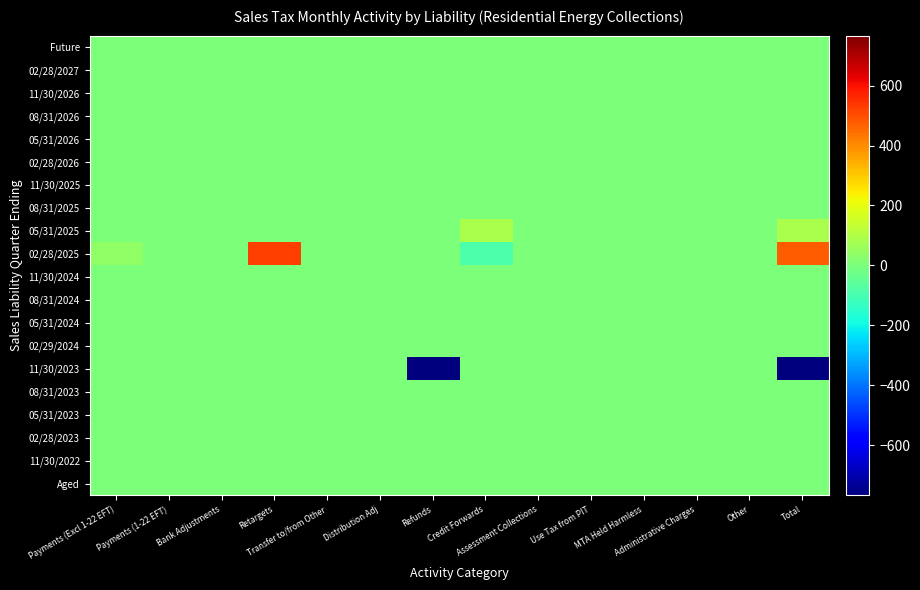

Reading right to left, extract all data points from this chart.

Future: Total=0.0	Other=0.0	Administrative Charges=0.0	MTA Held Harmless=0.0	Use Tax from PIT=0.0	Assessment Collections=0.0	Credit Forwards=0.0	Refunds=0.0	Distribution Adj=0.0	Transfer to/from Other=0.0	Retargets=0.0	Bank Adjustments=0.0	Payments (1-22 EFT)=0.0	Payments (Excl 1-22 EFT)=0.0
02/28/2027: Total=0.0	Other=0.0	Administrative Charges=0.0	MTA Held Harmless=0.0	Use Tax from PIT=0.0	Assessment Collections=0.0	Credit Forwards=0.0	Refunds=0.0	Distribution Adj=0.0	Transfer to/from Other=0.0	Retargets=0.0	Bank Adjustments=0.0	Payments (1-22 EFT)=0.0	Payments (Excl 1-22 EFT)=0.0
11/30/2026: Total=0.0	Other=0.0	Administrative Charges=0.0	MTA Held Harmless=0.0	Use Tax from PIT=0.0	Assessment Collections=0.0	Credit Forwards=0.0	Refunds=0.0	Distribution Adj=0.0	Transfer to/from Other=0.0	Retargets=0.0	Bank Adjustments=0.0	Payments (1-22 EFT)=0.0	Payments (Excl 1-22 EFT)=0.0
08/31/2026: Total=0.0	Other=0.0	Administrative Charges=0.0	MTA Held Harmless=0.0	Use Tax from PIT=0.0	Assessment Collections=0.0	Credit Forwards=0.0	Refunds=0.0	Distribution Adj=0.0	Transfer to/from Other=0.0	Retargets=0.0	Bank Adjustments=0.0	Payments (1-22 EFT)=0.0	Payments (Excl 1-22 EFT)=0.0
05/31/2026: Total=0.0	Other=0.0	Administrative Charges=0.0	MTA Held Harmless=0.0	Use Tax from PIT=0.0	Assessment Collections=0.0	Credit Forwards=0.0	Refunds=0.0	Distribution Adj=0.0	Transfer to/from Other=0.0	Retargets=0.0	Bank Adjustments=0.0	Payments (1-22 EFT)=0.0	Payments (Excl 1-22 EFT)=0.0
02/28/2026: Total=0.0	Other=0.0	Administrative Charges=0.0	MTA Held Harmless=0.0	Use Tax from PIT=0.0	Assessment Collections=0.0	Credit Forwards=0.0	Refunds=0.0	Distribution Adj=0.0	Transfer to/from Other=0.0	Retargets=0.0	Bank Adjustments=0.0	Payments (1-22 EFT)=0.0	Payments (Excl 1-22 EFT)=0.0
11/30/2025: Total=0.0	Other=0.0	Administrative Charges=0.0	MTA Held Harmless=0.0	Use Tax from PIT=0.0	Assessment Collections=0.0	Credit Forwards=0.0	Refunds=0.0	Distribution Adj=0.0	Transfer to/from Other=0.0	Retargets=0.0	Bank Adjustments=0.0	Payments (1-22 EFT)=0.0	Payments (Excl 1-22 EFT)=0.0
08/31/2025: Total=0.0	Other=0.0	Administrative Charges=0.0	MTA Held Harmless=0.0	Use Tax from PIT=0.0	Assessment Collections=0.0	Credit Forwards=0.0	Refunds=0.0	Distribution Adj=0.0	Transfer to/from Other=0.0	Retargets=0.0	Bank Adjustments=0.0	Payments (1-22 EFT)=0.0	Payments (Excl 1-22 EFT)=0.0
05/31/2025: Total=88.3	Other=0.0	Administrative Charges=0.0	MTA Held Harmless=0.0	Use Tax from PIT=0.0	Assessment Collections=0.0	Credit Forwards=88.3	Refunds=0.0	Distribution Adj=0.0	Transfer to/from Other=0.0	Retargets=0.0	Bank Adjustments=0.0	Payments (1-22 EFT)=0.0	Payments (Excl 1-22 EFT)=0.0
02/28/2025: Total=475.1	Other=0.0	Administrative Charges=0.0	MTA Held Harmless=0.0	Use Tax from PIT=0.0	Assessment Collections=0.0	Credit Forwards=-88.3	Refunds=0.0	Distribution Adj=0.0	Transfer to/from Other=0.0	Retargets=521.7	Bank Adjustments=0.0	Payments (1-22 EFT)=0.0	Payments (Excl 1-22 EFT)=41.7
11/30/2024: Total=0.0	Other=0.0	Administrative Charges=0.0	MTA Held Harmless=0.0	Use Tax from PIT=0.0	Assessment Collections=0.0	Credit Forwards=0.0	Refunds=0.0	Distribution Adj=0.0	Transfer to/from Other=0.0	Retargets=0.0	Bank Adjustments=0.0	Payments (1-22 EFT)=0.0	Payments (Excl 1-22 EFT)=0.0
08/31/2024: Total=0.0	Other=0.0	Administrative Charges=0.0	MTA Held Harmless=0.0	Use Tax from PIT=0.0	Assessment Collections=0.0	Credit Forwards=0.0	Refunds=0.0	Distribution Adj=0.0	Transfer to/from Other=0.0	Retargets=0.0	Bank Adjustments=0.0	Payments (1-22 EFT)=0.0	Payments (Excl 1-22 EFT)=0.0
05/31/2024: Total=0.0	Other=0.0	Administrative Charges=0.0	MTA Held Harmless=0.0	Use Tax from PIT=0.0	Assessment Collections=0.0	Credit Forwards=0.0	Refunds=0.0	Distribution Adj=0.0	Transfer to/from Other=0.0	Retargets=0.0	Bank Adjustments=0.0	Payments (1-22 EFT)=0.0	Payments (Excl 1-22 EFT)=0.0
02/29/2024: Total=0.0	Other=0.0	Administrative Charges=0.0	MTA Held Harmless=0.0	Use Tax from PIT=0.0	Assessment Collections=0.0	Credit Forwards=0.0	Refunds=0.0	Distribution Adj=0.0	Transfer to/from Other=0.0	Retargets=0.0	Bank Adjustments=0.0	Payments (1-22 EFT)=0.0	Payments (Excl 1-22 EFT)=0.0
11/30/2023: Total=-766.8	Other=0.0	Administrative Charges=0.0	MTA Held Harmless=0.0	Use Tax from PIT=0.0	Assessment Collections=0.0	Credit Forwards=0.0	Refunds=-766.8	Distribution Adj=0.0	Transfer to/from Other=0.0	Retargets=0.0	Bank Adjustments=0.0	Payments (1-22 EFT)=0.0	Payments (Excl 1-22 EFT)=0.0
08/31/2023: Total=0.0	Other=0.0	Administrative Charges=0.0	MTA Held Harmless=0.0	Use Tax from PIT=0.0	Assessment Collections=0.0	Credit Forwards=0.0	Refunds=0.0	Distribution Adj=0.0	Transfer to/from Other=0.0	Retargets=0.0	Bank Adjustments=0.0	Payments (1-22 EFT)=0.0	Payments (Excl 1-22 EFT)=0.0
05/31/2023: Total=0.0	Other=0.0	Administrative Charges=0.0	MTA Held Harmless=0.0	Use Tax from PIT=0.0	Assessment Collections=0.0	Credit Forwards=0.0	Refunds=0.0	Distribution Adj=0.0	Transfer to/from Other=0.0	Retargets=0.0	Bank Adjustments=0.0	Payments (1-22 EFT)=0.0	Payments (Excl 1-22 EFT)=0.0
02/28/2023: Total=0.0	Other=0.0	Administrative Charges=0.0	MTA Held Harmless=0.0	Use Tax from PIT=0.0	Assessment Collections=0.0	Credit Forwards=0.0	Refunds=0.0	Distribution Adj=0.0	Transfer to/from Other=0.0	Retargets=0.0	Bank Adjustments=0.0	Payments (1-22 EFT)=0.0	Payments (Excl 1-22 EFT)=0.0
11/30/2022: Total=0.0	Other=0.0	Administrative Charges=0.0	MTA Held Harmless=0.0	Use Tax from PIT=0.0	Assessment Collections=0.0	Credit Forwards=0.0	Refunds=0.0	Distribution Adj=0.0	Transfer to/from Other=0.0	Retargets=0.0	Bank Adjustments=0.0	Payments (1-22 EFT)=0.0	Payments (Excl 1-22 EFT)=0.0
Aged: Total=0.0	Other=0.0	Administrative Charges=0.0	MTA Held Harmless=0.0	Use Tax from PIT=0.0	Assessment Collections=0.0	Credit Forwards=0.0	Refunds=0.0	Distribution Adj=0.0	Transfer to/from Other=0.0	Retargets=0.0	Bank Adjustments=0.0	Payments (1-22 EFT)=0.0	Payments (Excl 1-22 EFT)=0.0